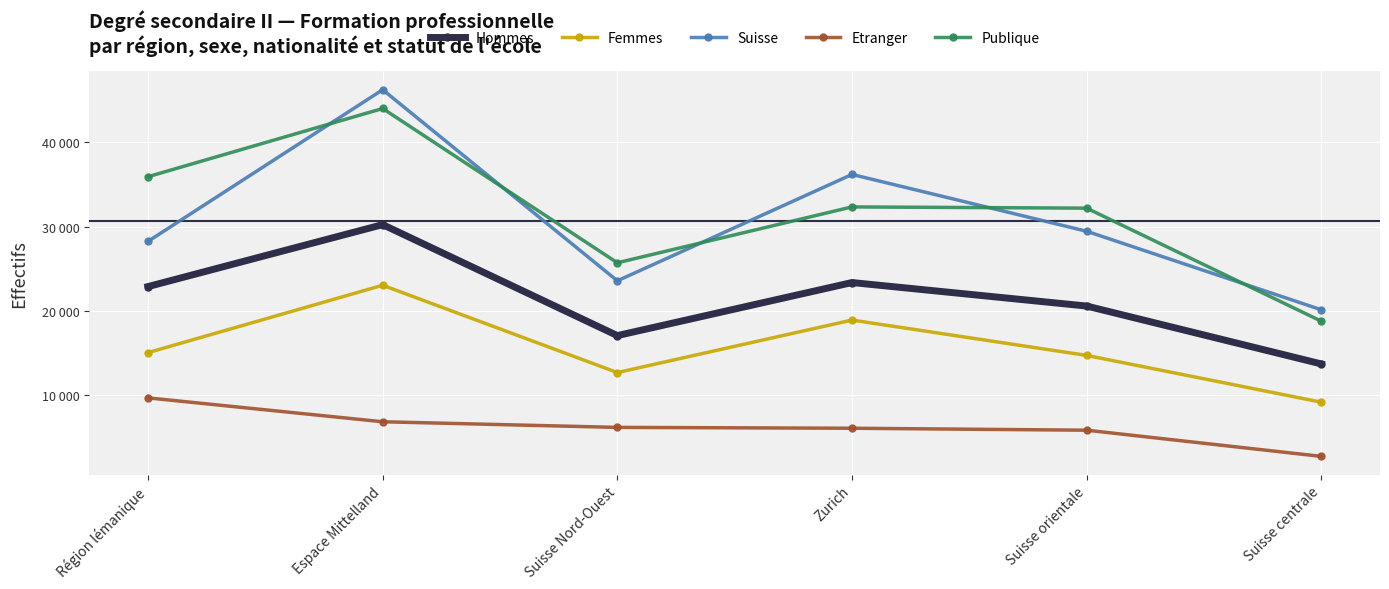

What position from the left is Région lémanique?

1